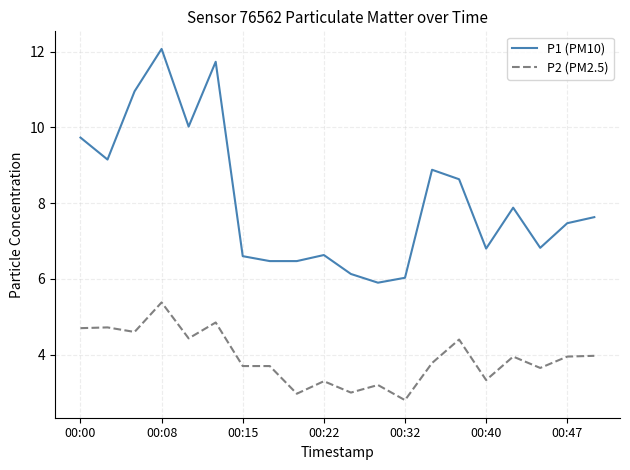

Which series has the widest spread of values?

P1 (PM10)